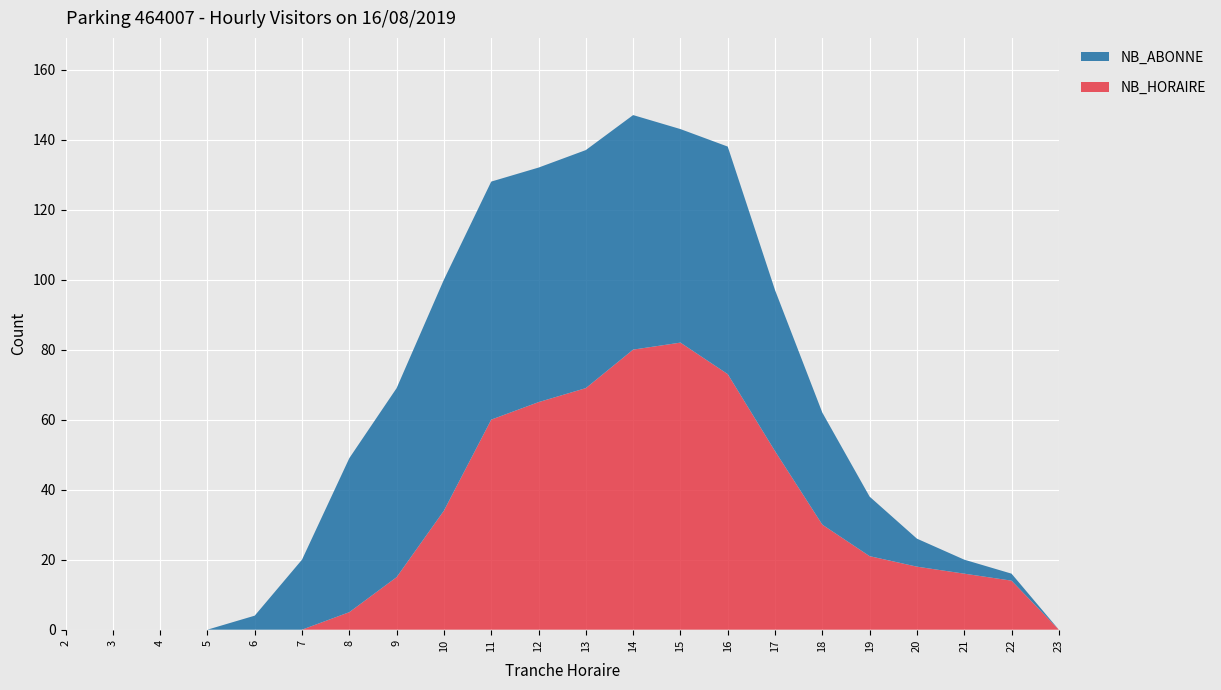

Reading left to right, extract all data points from this chart.

NB_HORAIRE: 0	0	0	0	0	0	5	15	34	60	65	69	80	82	73	51	30	21	18	16	14	0
NB_ABONNE: 0	0	0	0	4	20	44	54	66	68	67	68	67	61	65	46	32	17	8	4	2	0